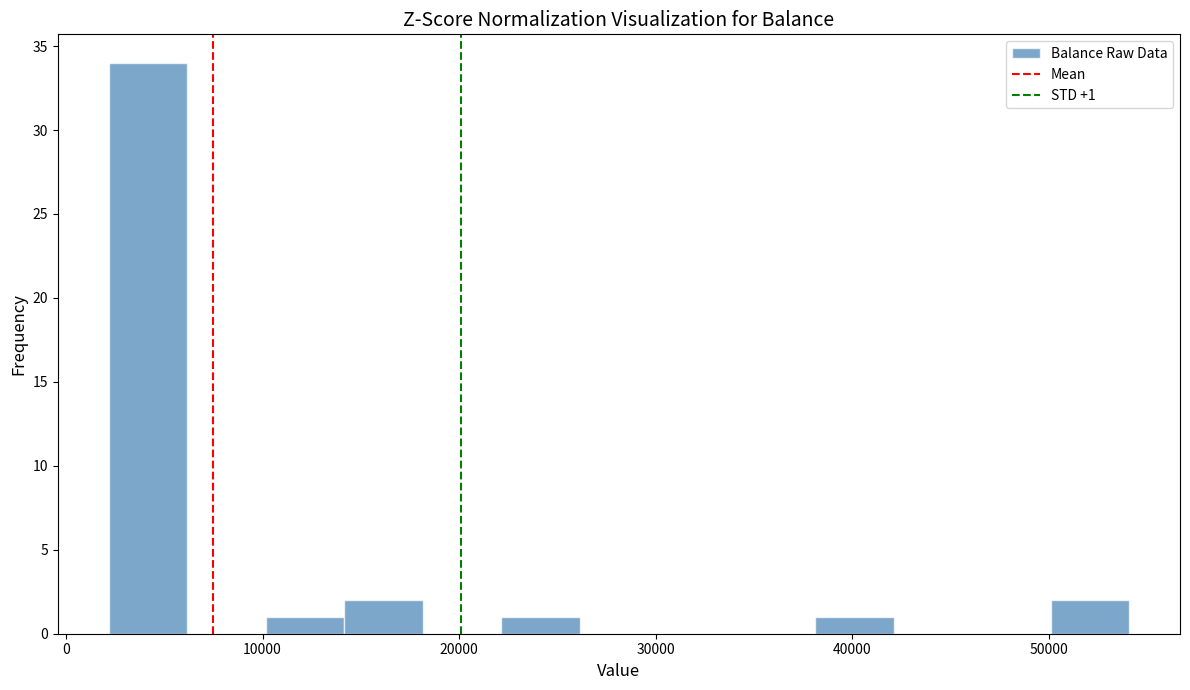

Around what value on the x-axis is the tallest bar? Give the approximate position of its centre, as read against the axis.

4000